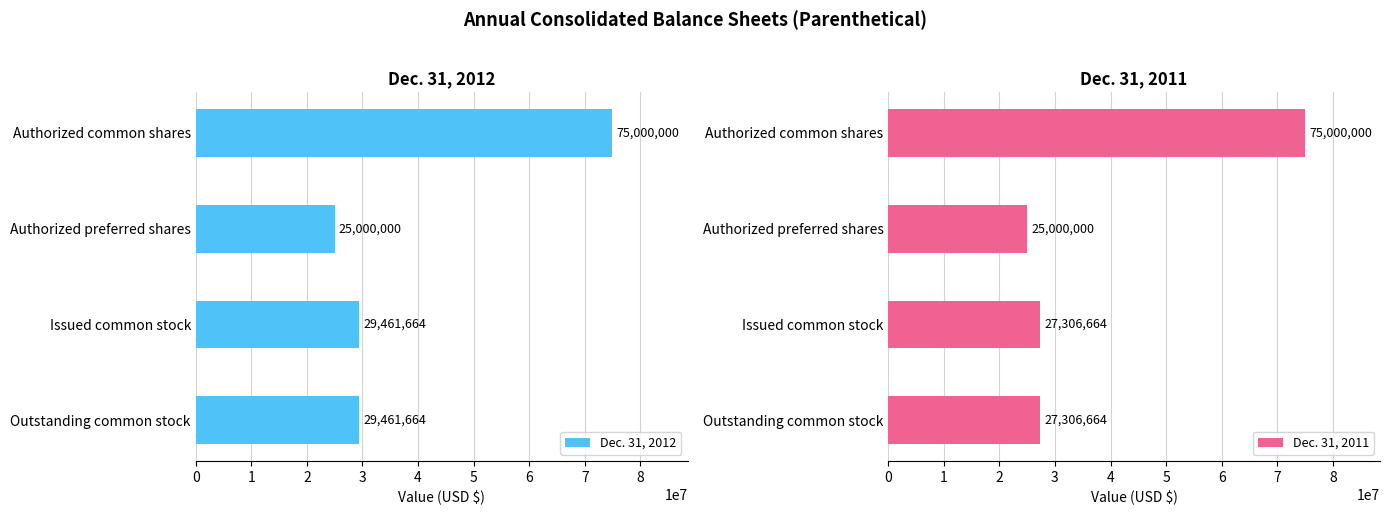

How many values in the Dec. 31, 2012 series are below 29461664?

1